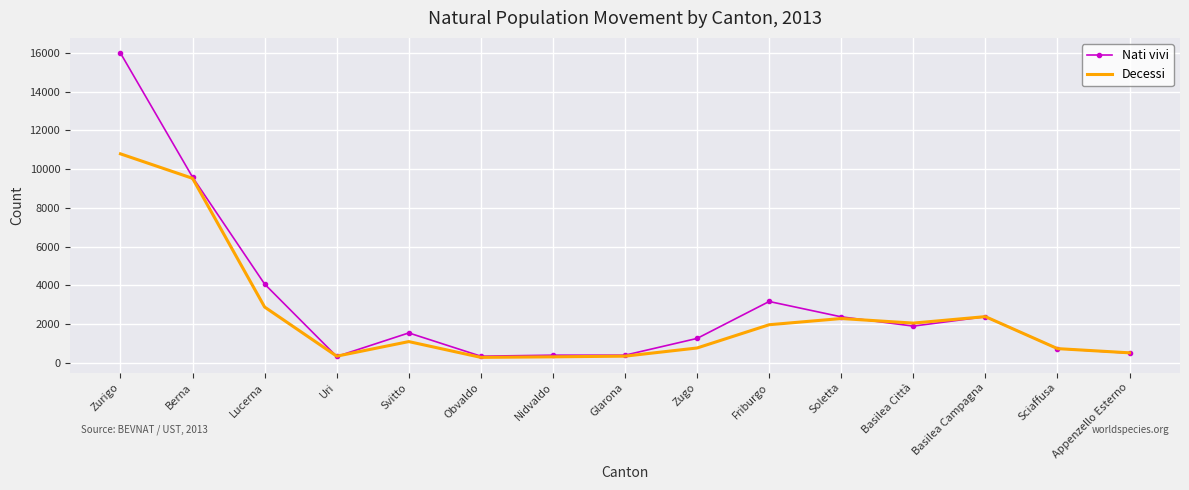

The Nati vivi series shows 2380 at Basilea Campagna. True or false?

True